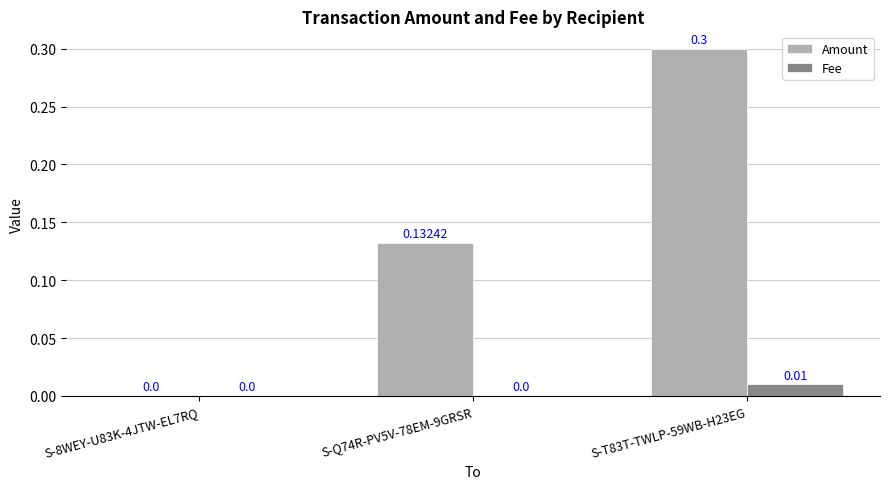

Are the bars grouped side by side (vs. stacked)?

Yes